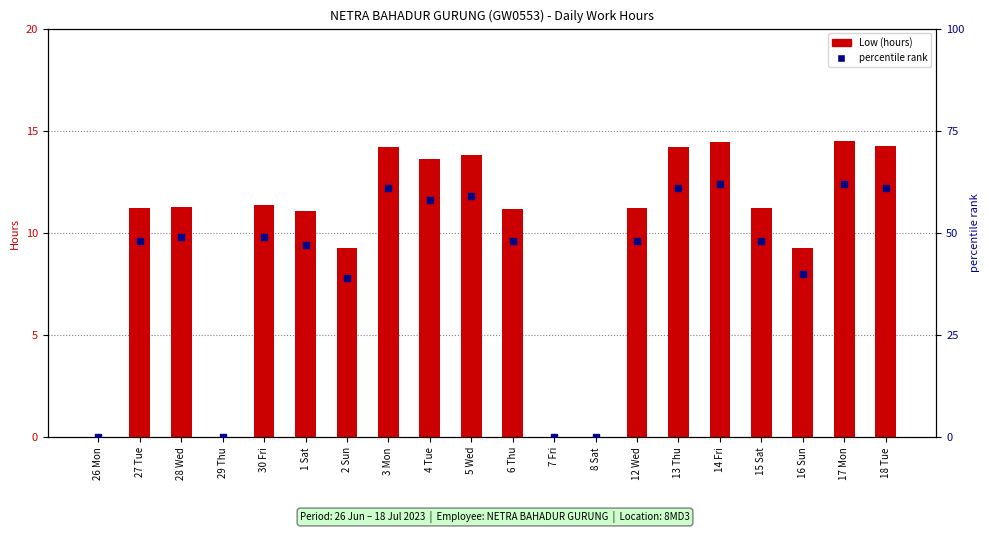

Which series reaches the minimum Y coordinate?

Low (hours)